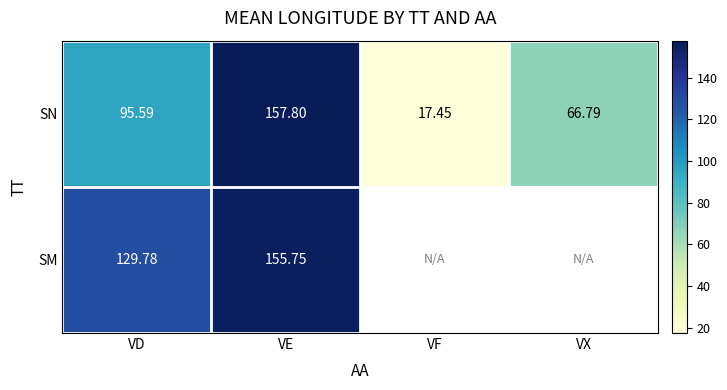

At which label does SN reach its peak?

VE